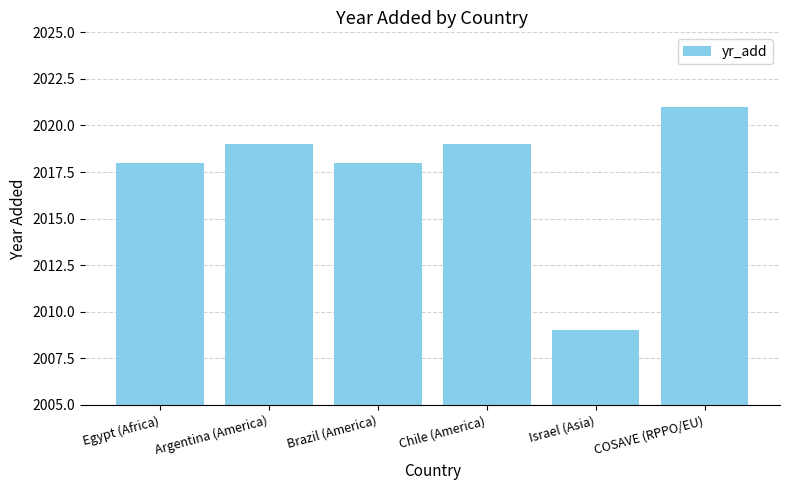

What is the approximate value at COSAVE (RPPO/EU)?

2021